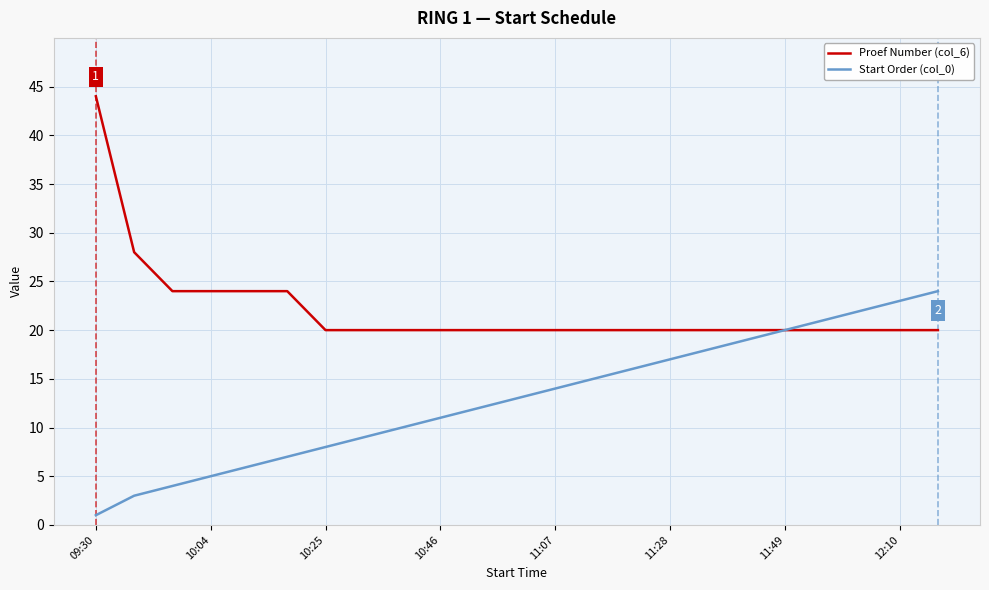

Which series has the largest range (max minus min)?

Proef Number (col_6)